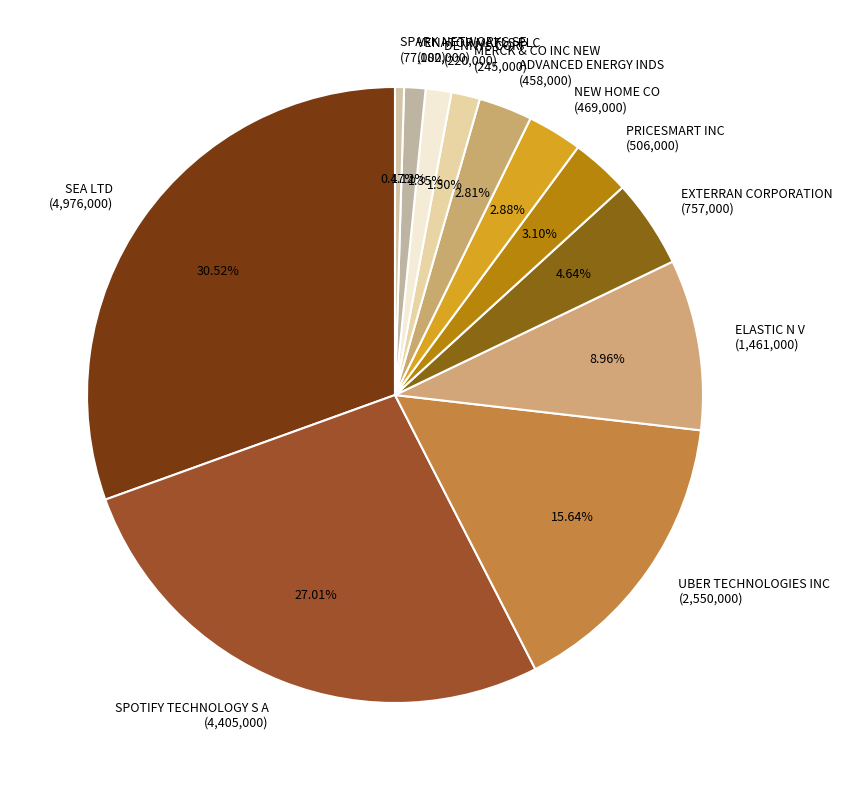

Which has a higher value, SPARK NETWORKS SE or ELASTIC N V?

ELASTIC N V